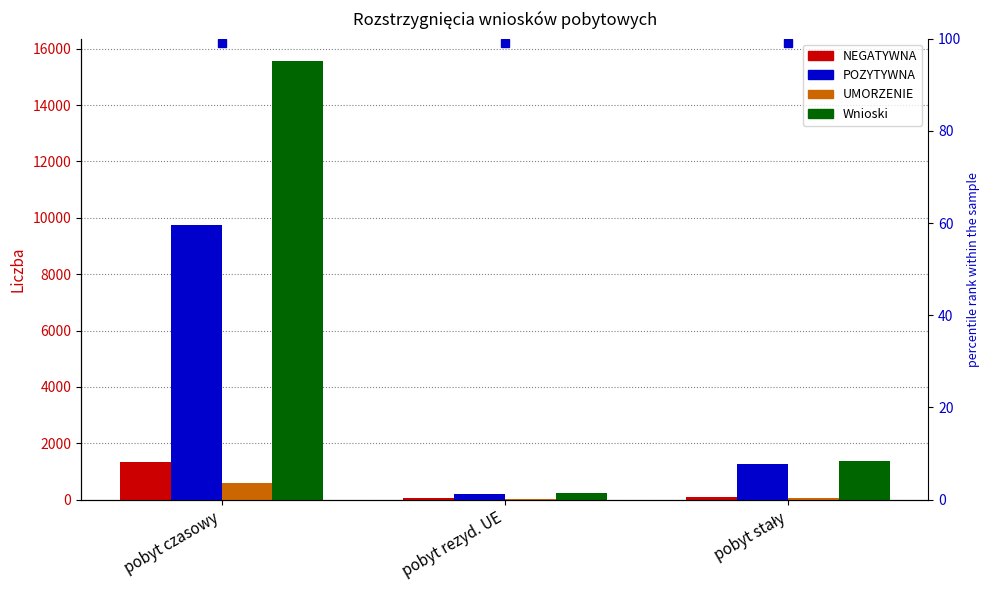

What is the difference between the maximum and minimum values in the NEGATYWNA series?

1270